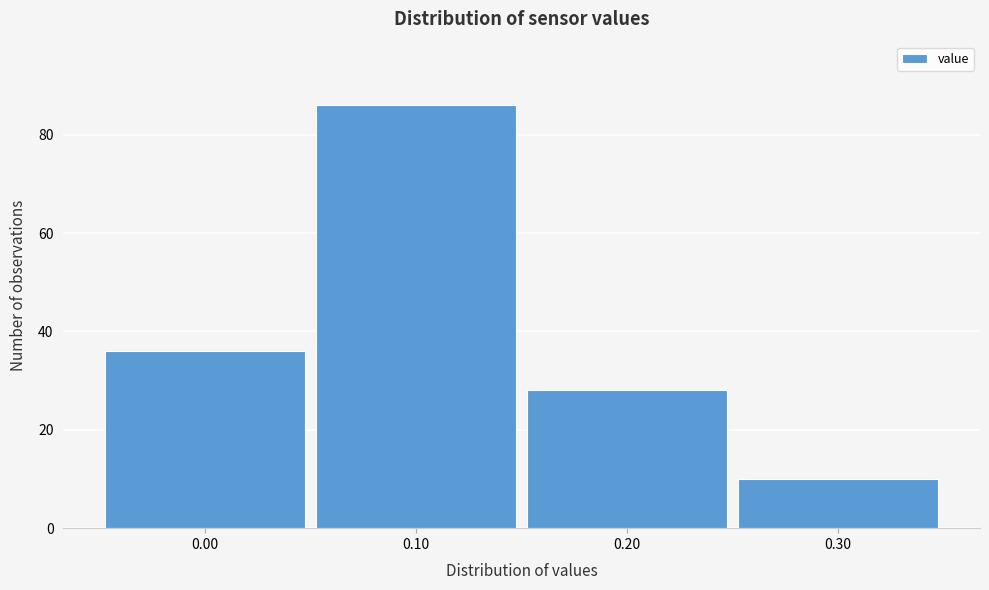

Reading left to right, extract all data points from this chart.

36	86	28	10